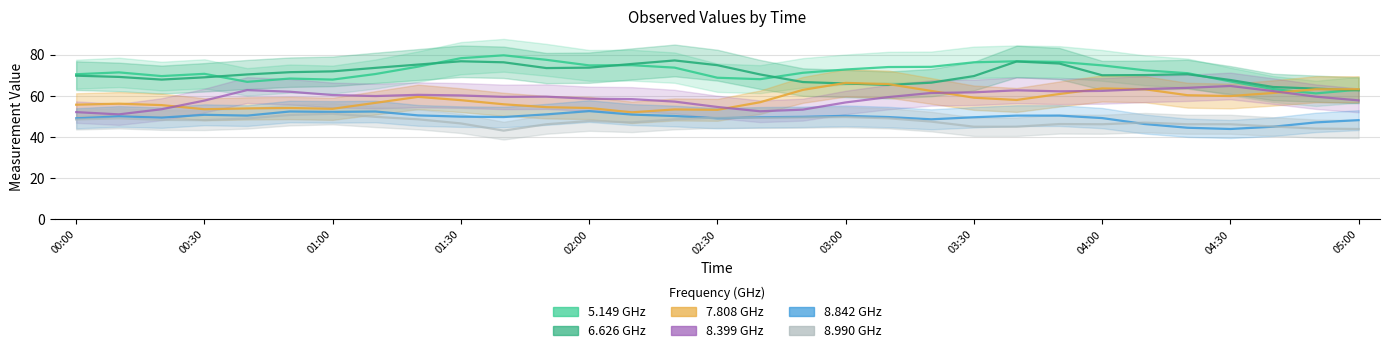

Which series has the largest range (max minus min)?

5.149 GHz